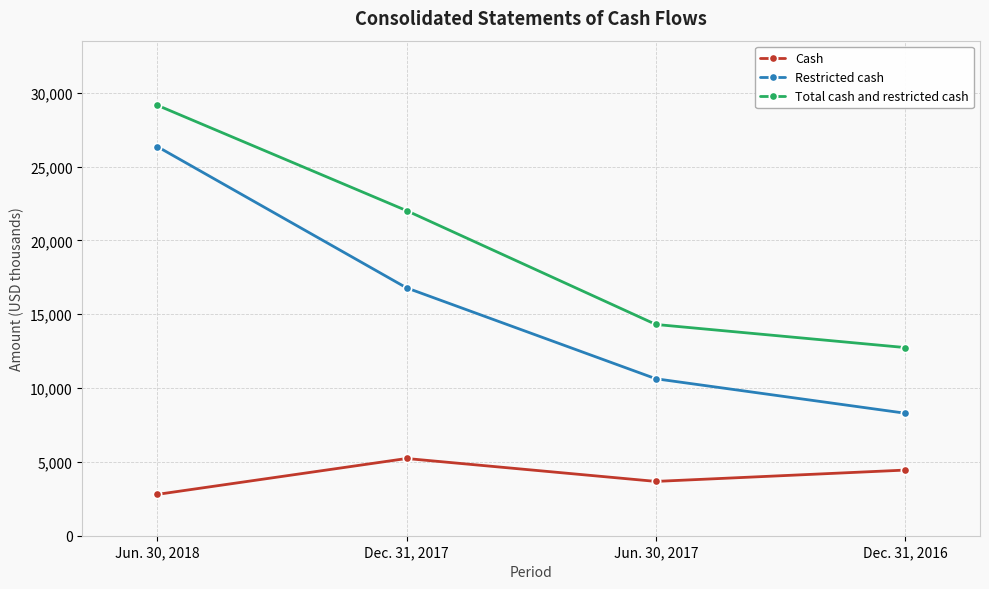

What is the label of the 2nd point from the right?

Jun. 30, 2017